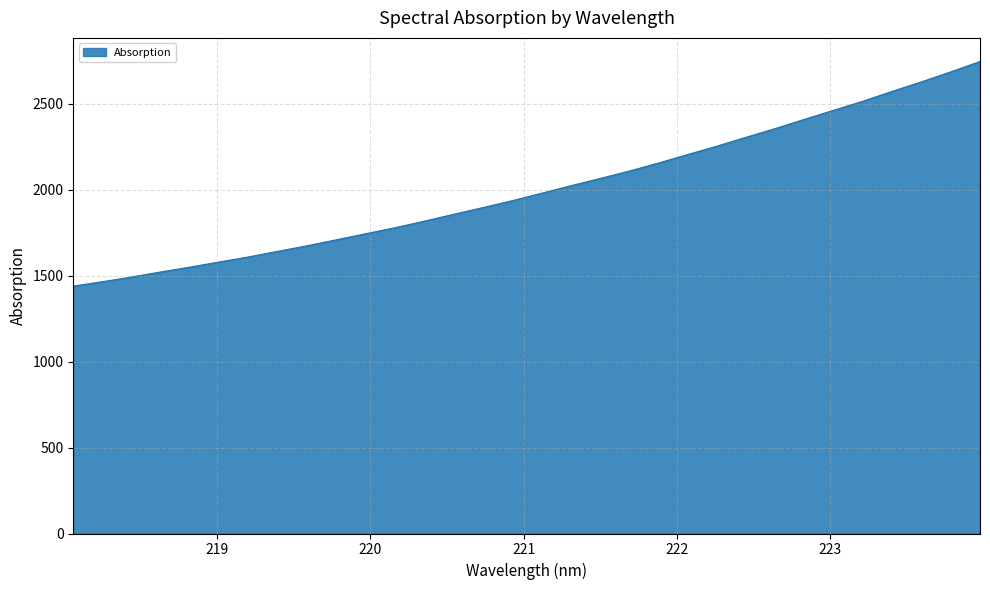

What is the sum of all values?

64205.4